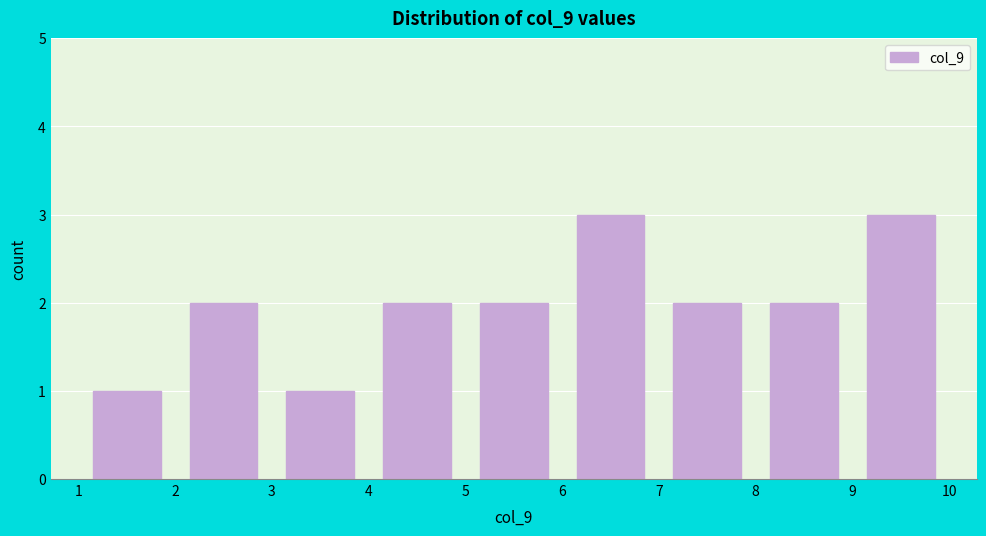

What is the height of the bar covering 4 to 5 on the x-axis? The values are not printed on the chart, so give them approximately, as read against the axis.

2